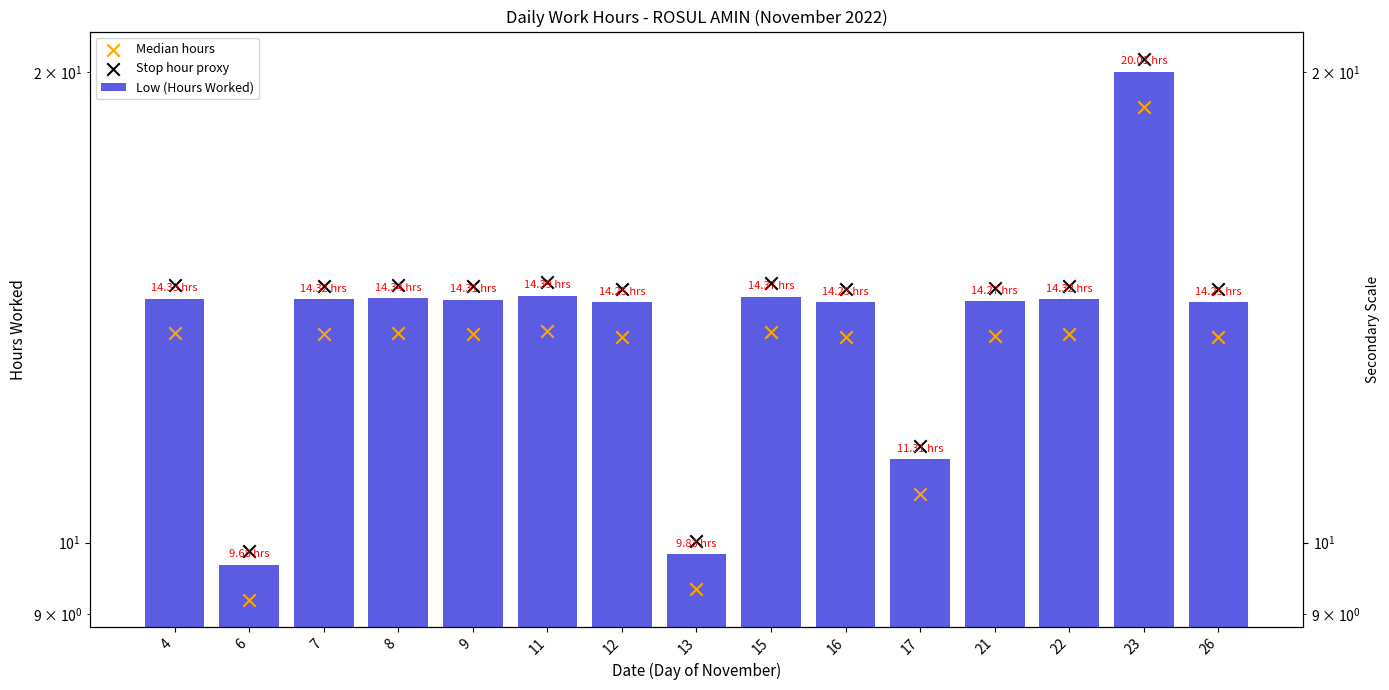

At which category is the sum across all series the highest?

23